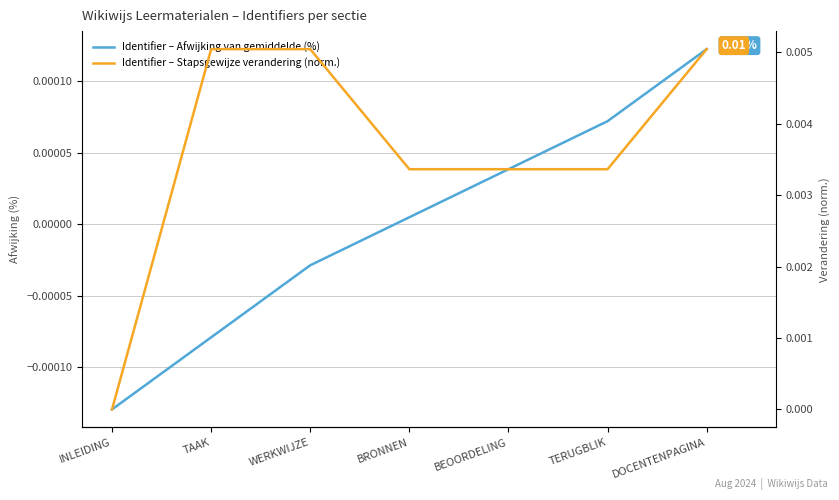

True or false: Identifier – Stapsgewijze verandering (norm.) has more than 2 points higher than both neighbors.

False